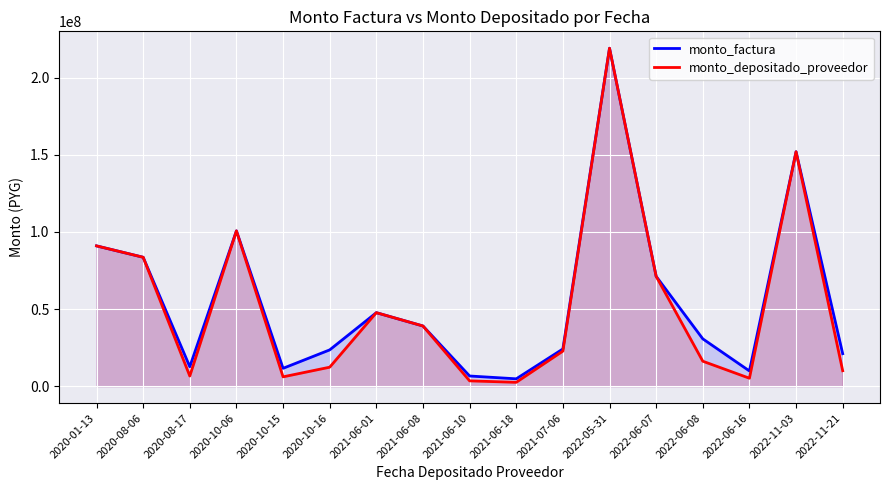

How many interior local peaks does the monto_depositado_proveedor series have?

4